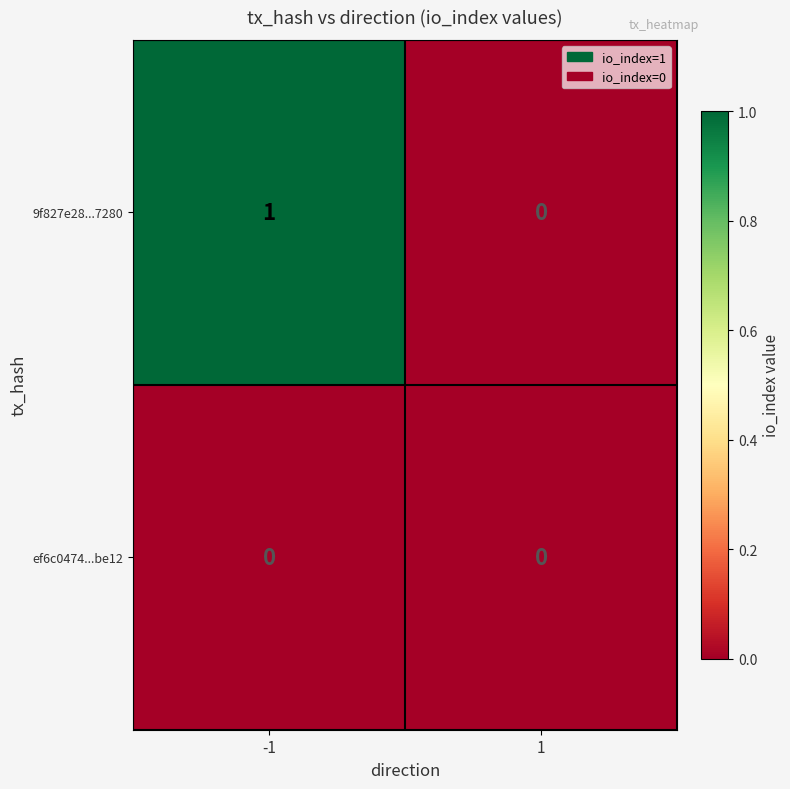

Which series has the largest total across all categories?

9f827e28...7280